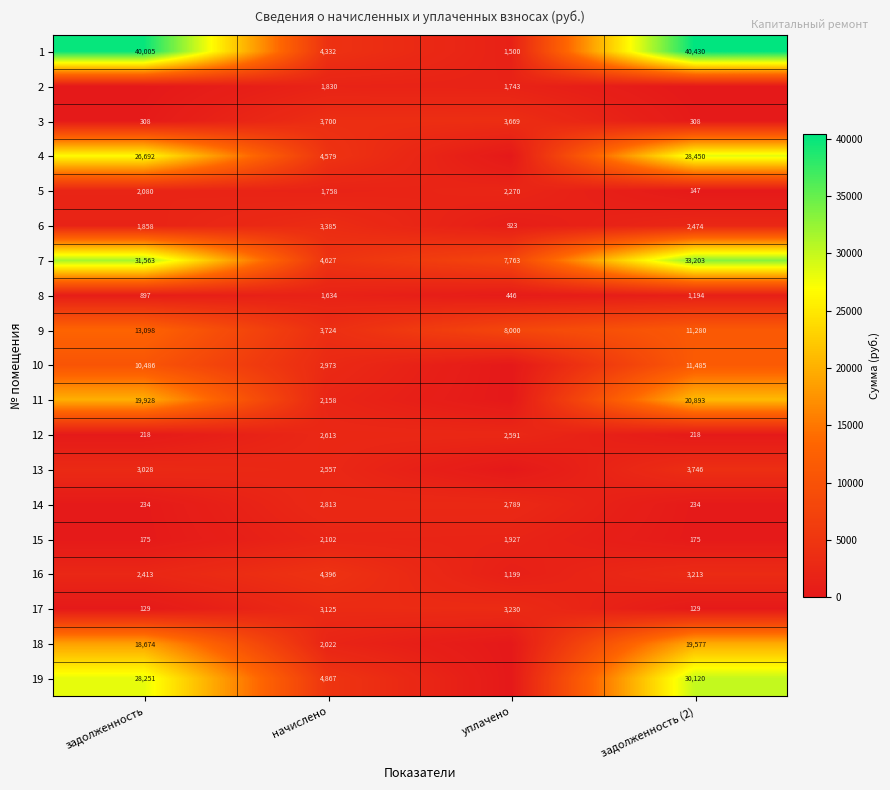

The 14 series shows 395 at задолженность (2). True or false?

False